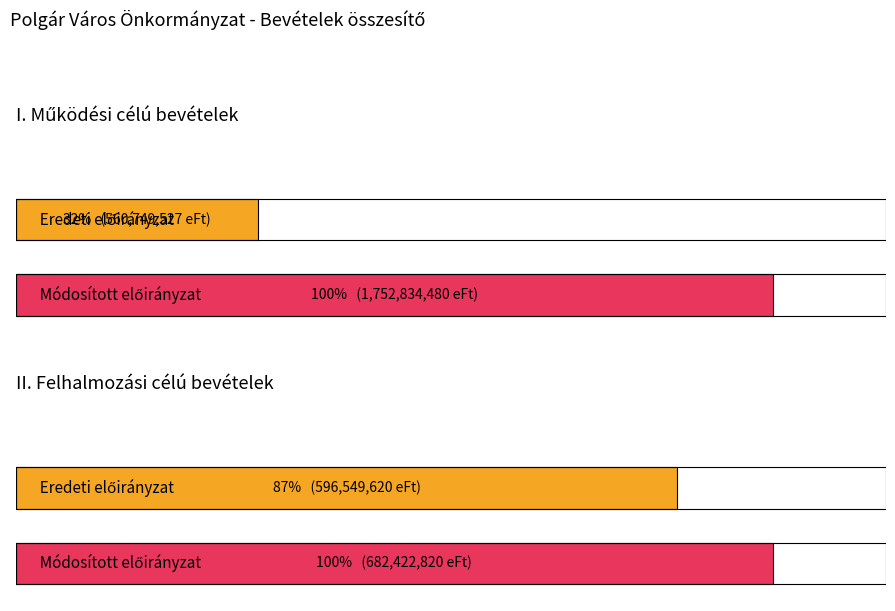

How many series are shown in this chart?

2